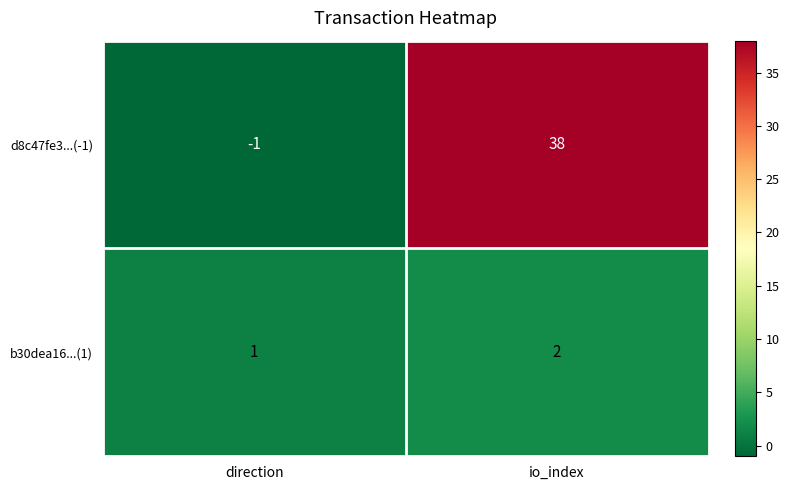

At which label is b30dea16...(1) closest to 1?

direction